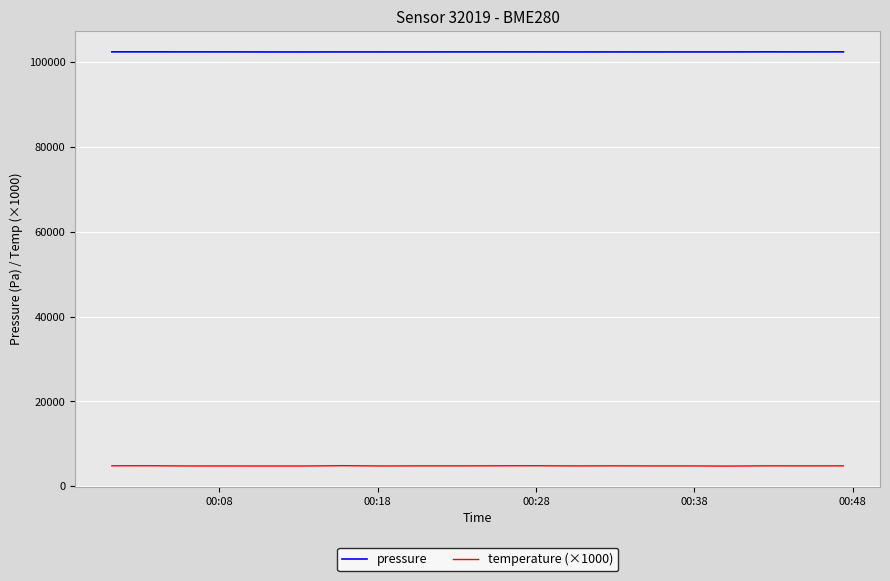

True or false: pressure has more than 0 points higher than both neighbors.

True